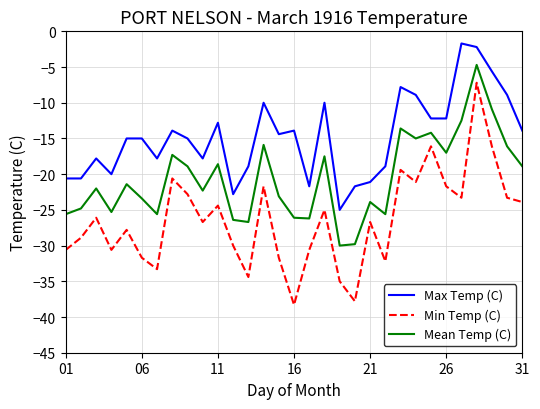

Which series has the largest total across all categories?

Max Temp (C)